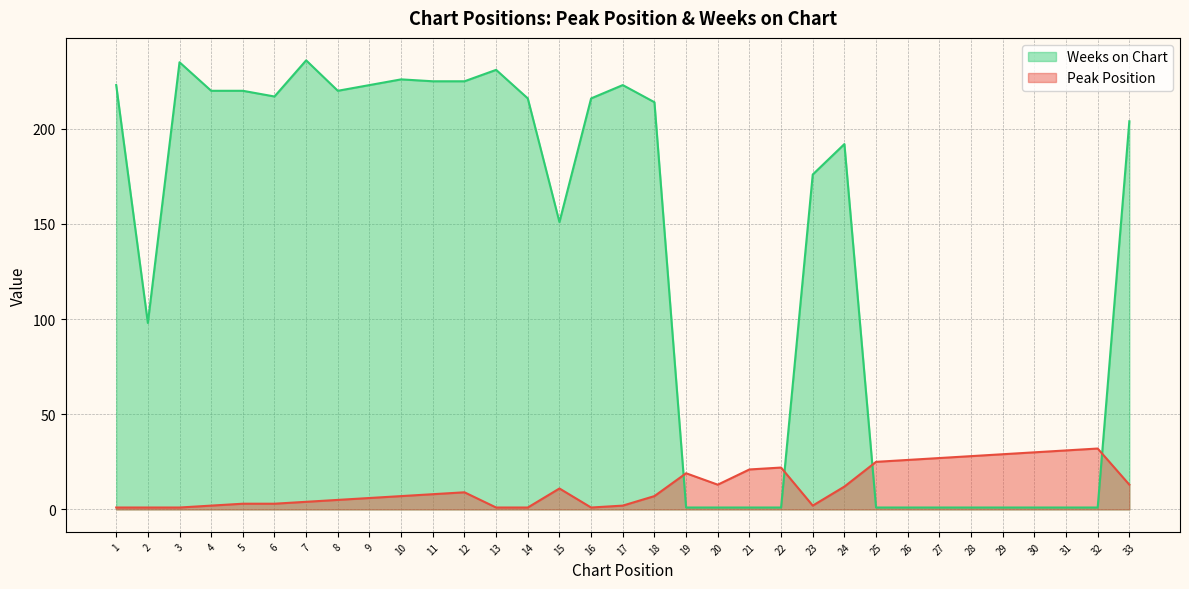

What is the difference between the maximum and minimum values in the Weeks on Chart series?

235